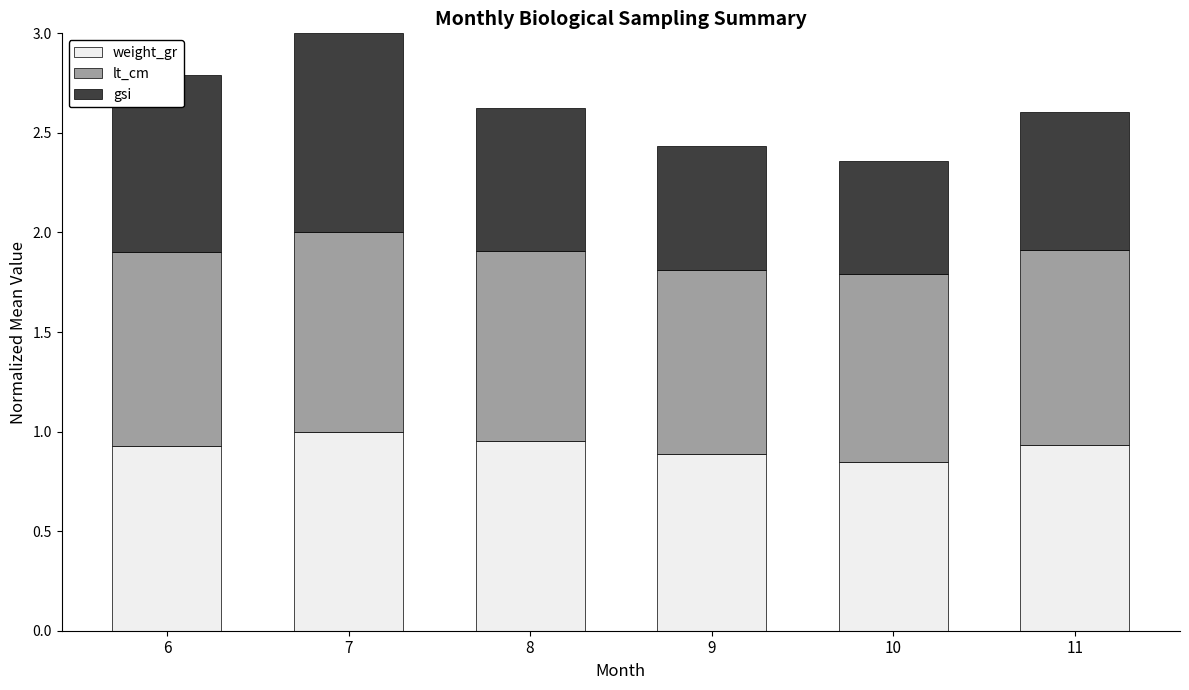

What is the sum of all weight_gr values?

5.5